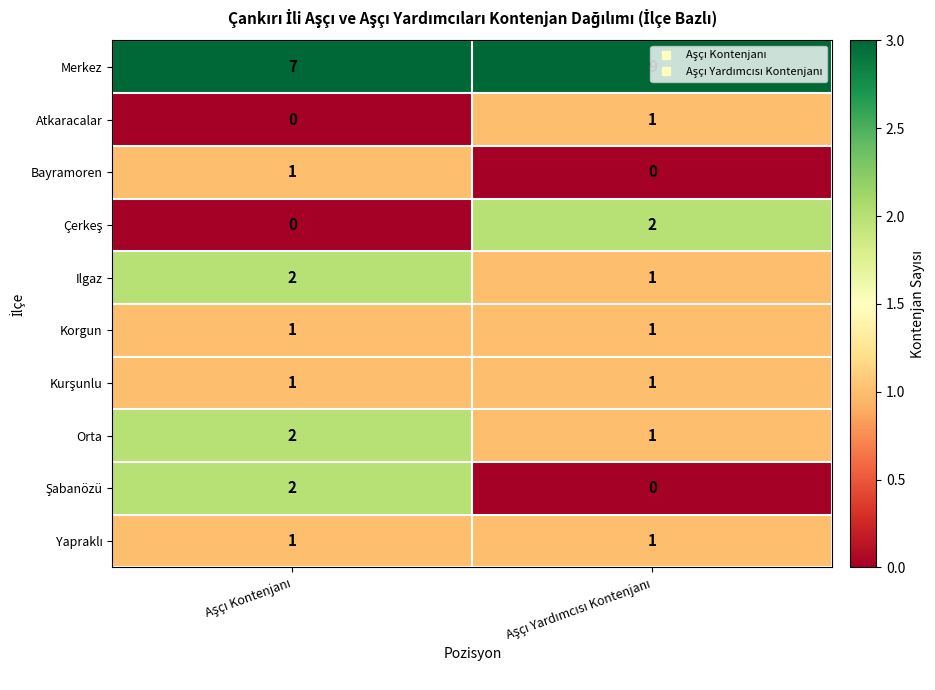

Which series has the largest total across all categories?

Merkez